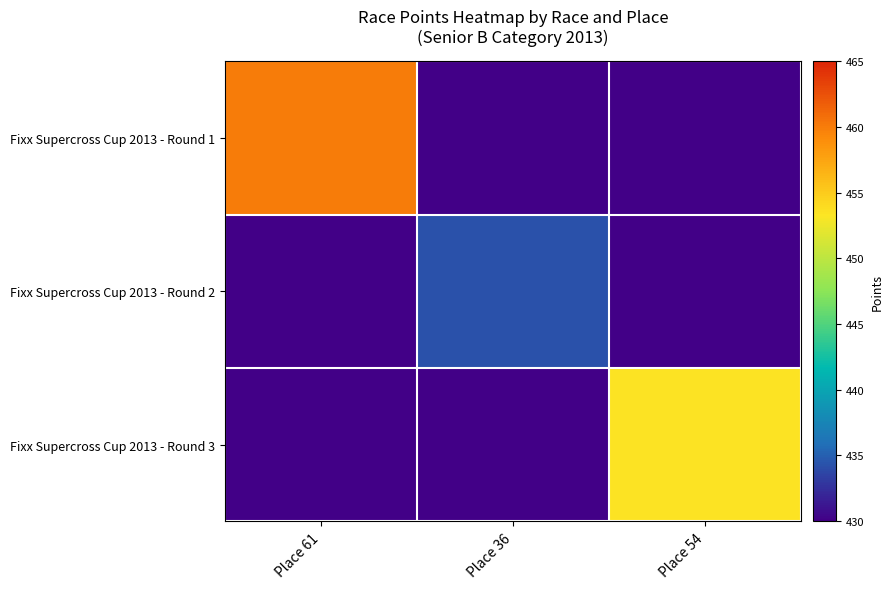

True or false: Fixx Supercross Cup 2013 - Round 1 has a value of 0.0 at Place 36.

True